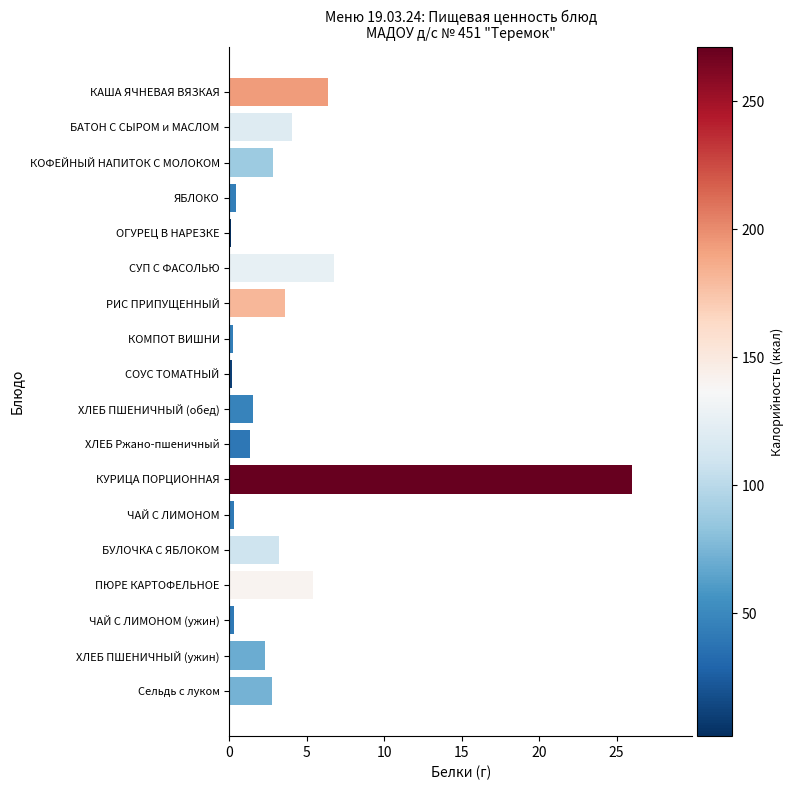

What is the smallest value displayed?

0.1